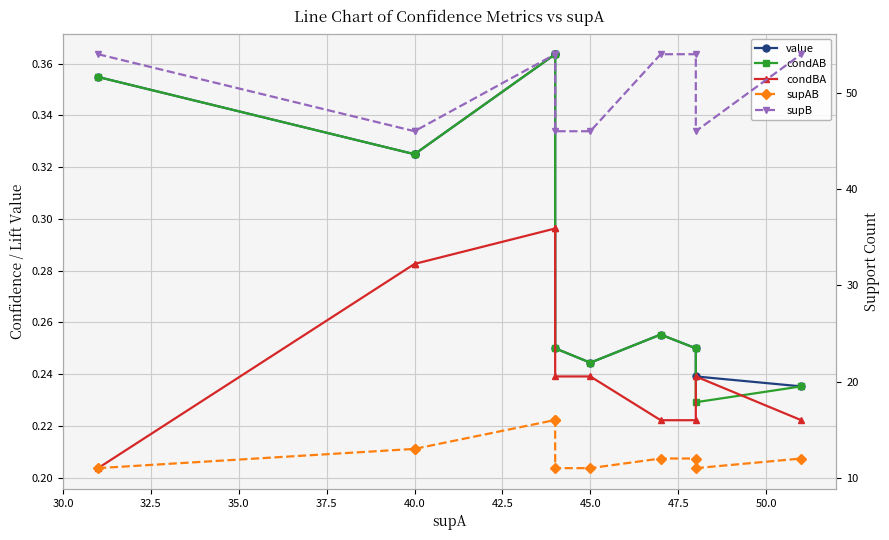

What is the value of the supAB point at the 7th from the left?

11.0